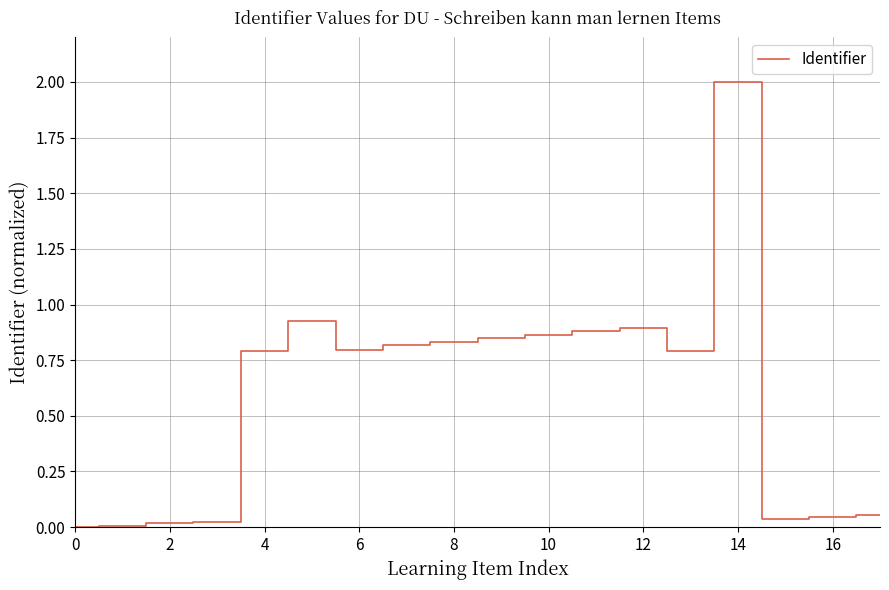

What is the maximum value shown in the chart?

2.0